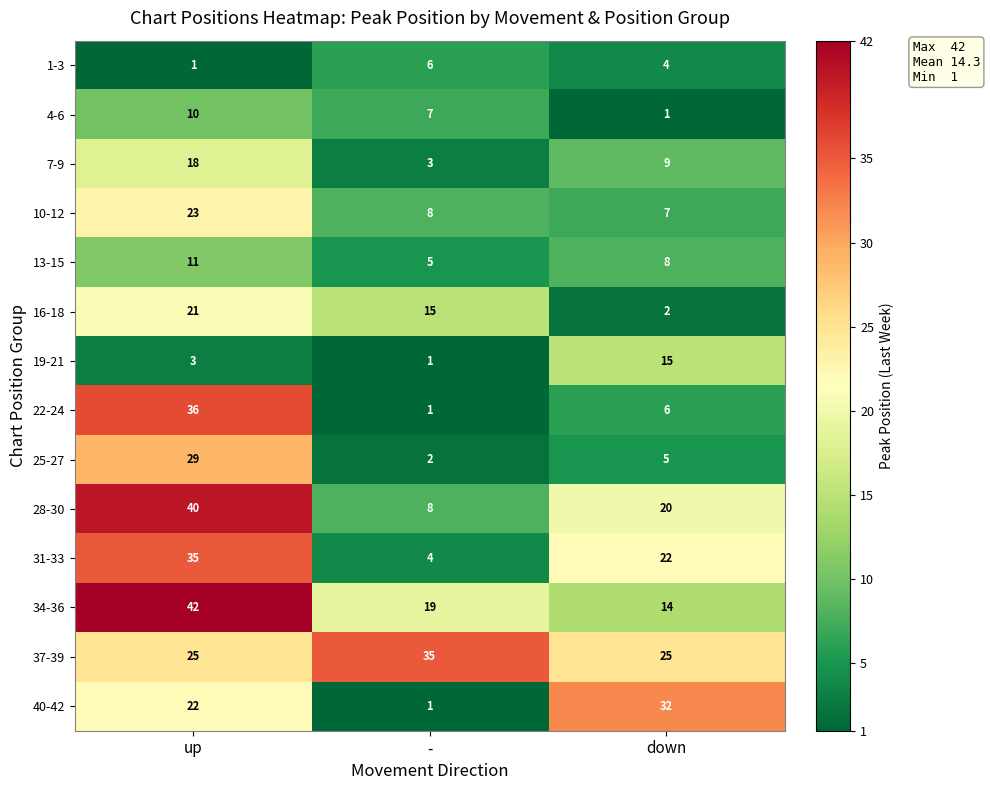

What is the approximate value of 25-27 at up?

29